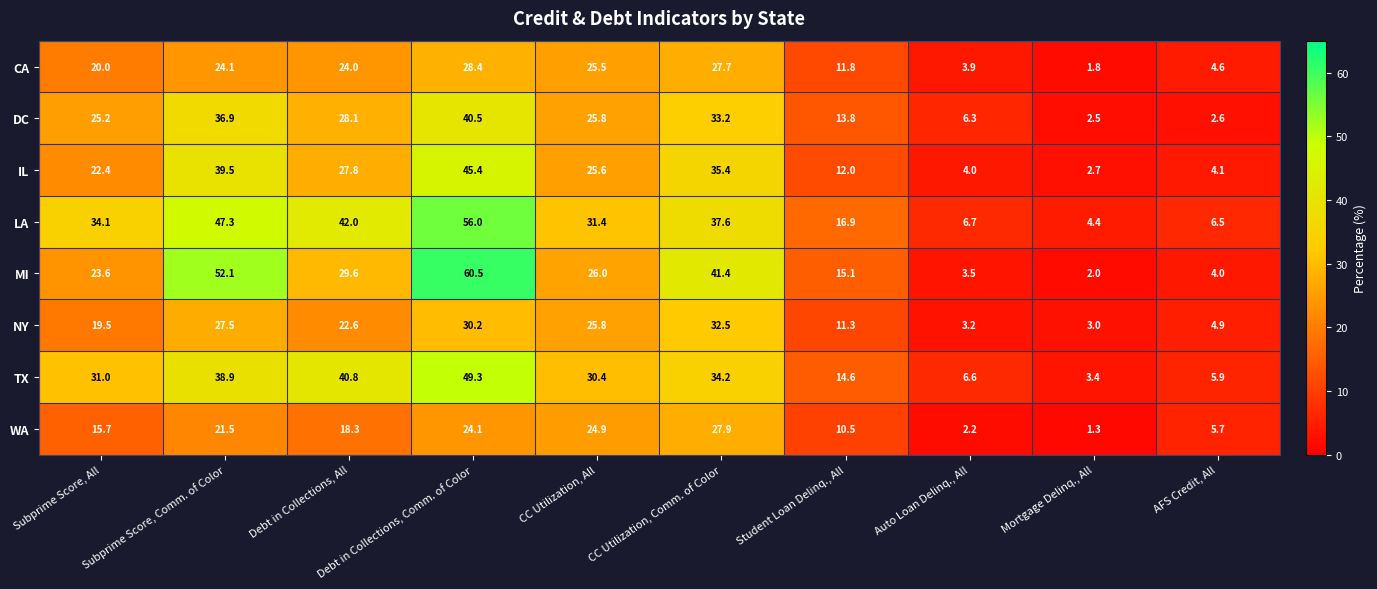

True or false: DC has a value of 22.7 at CC Utilization, Comm. of Color.

False